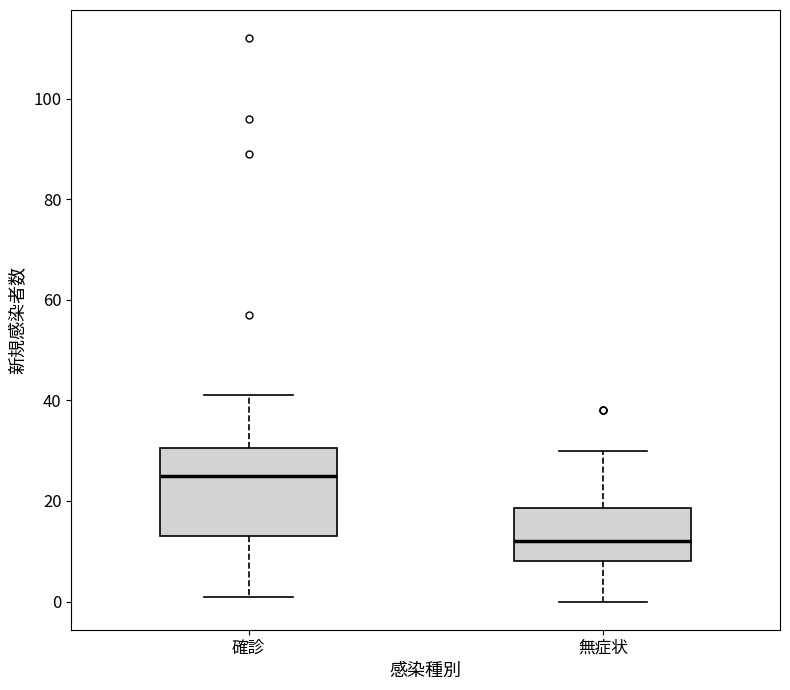

Where is the upper edge of the box for 確診 on the y-axis? The values are not printed on the chart, so give them approximately, as read against the axis.

30